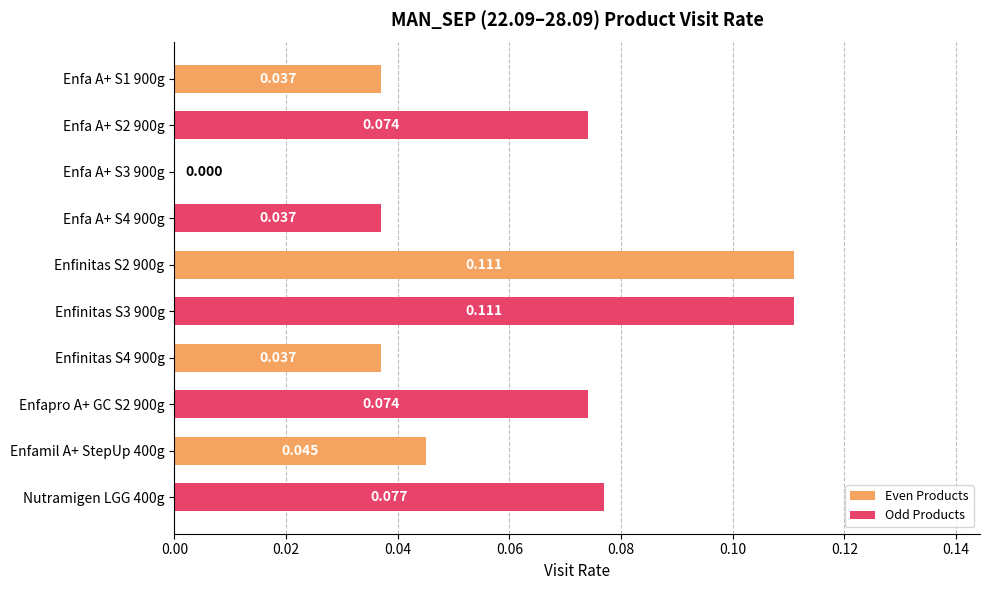

How many distinct data groups are displayed?

1